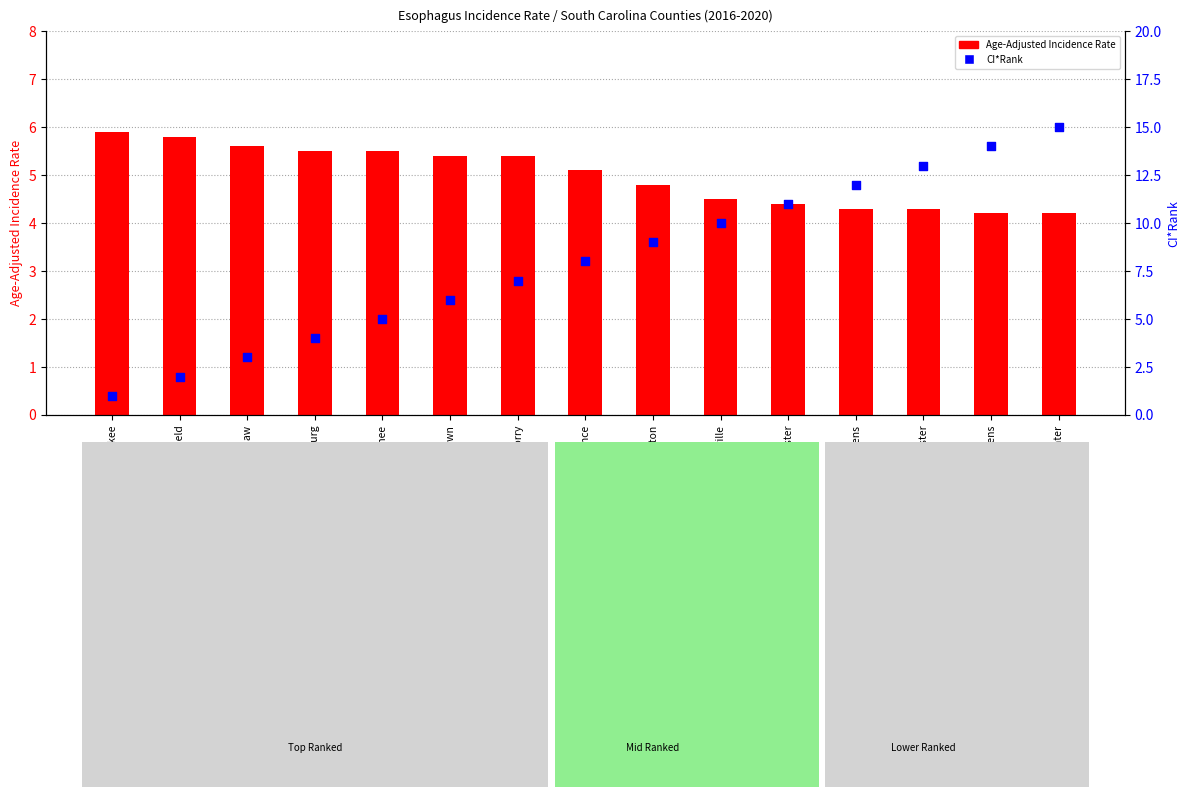

What is the total value across all series at Florence?

13.1